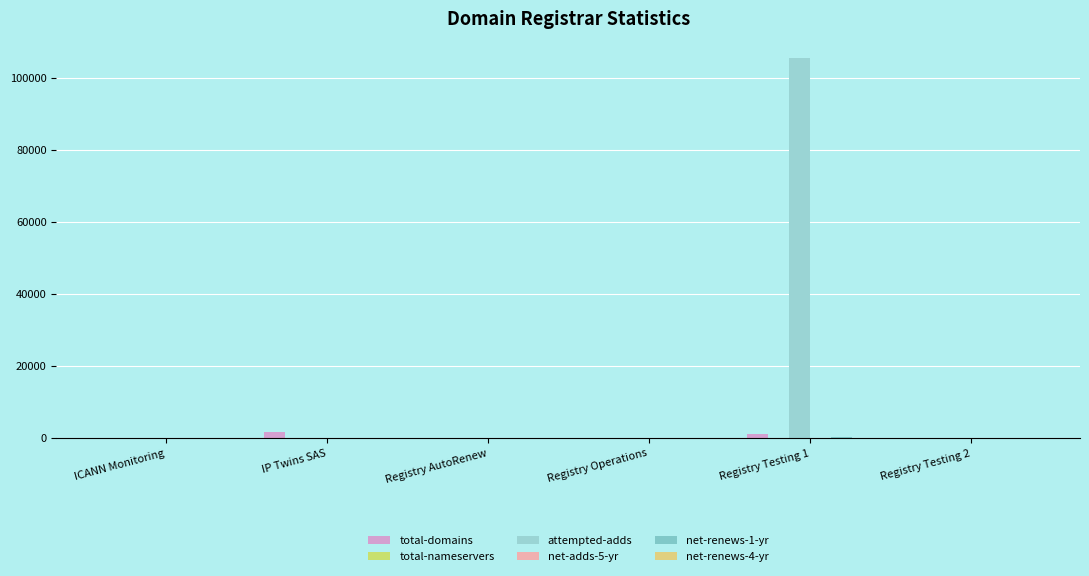

What is the difference between the attempted-adds values at IP Twins SAS and Registry Testing 1?

105616